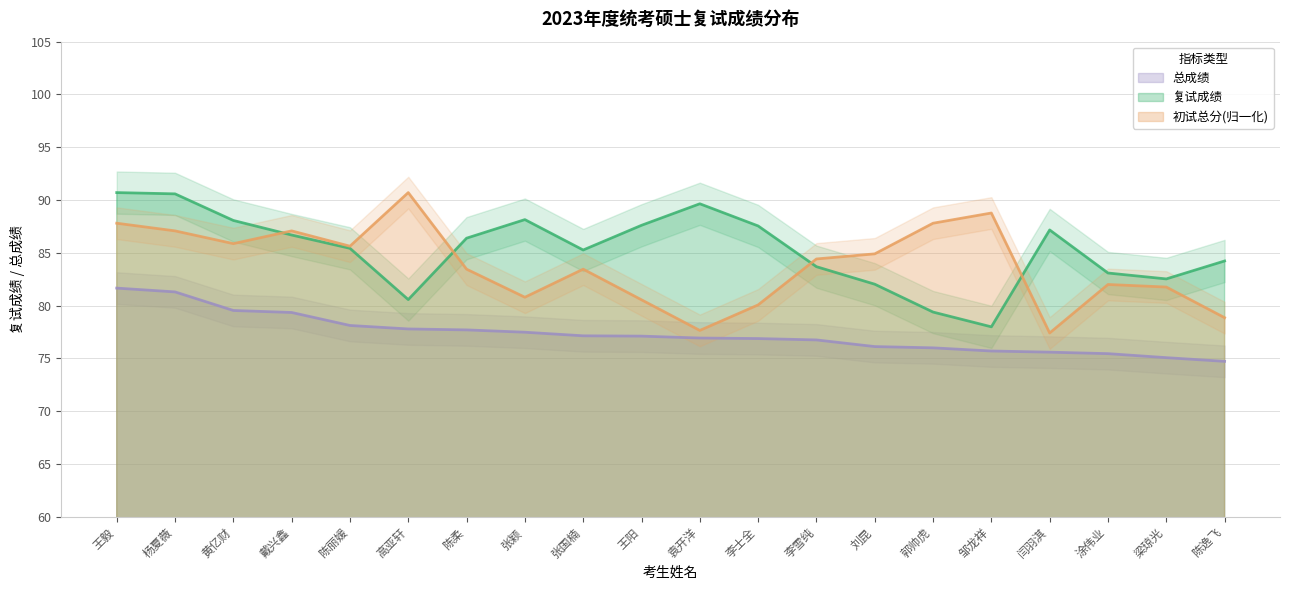

How many data points does each series have?

20